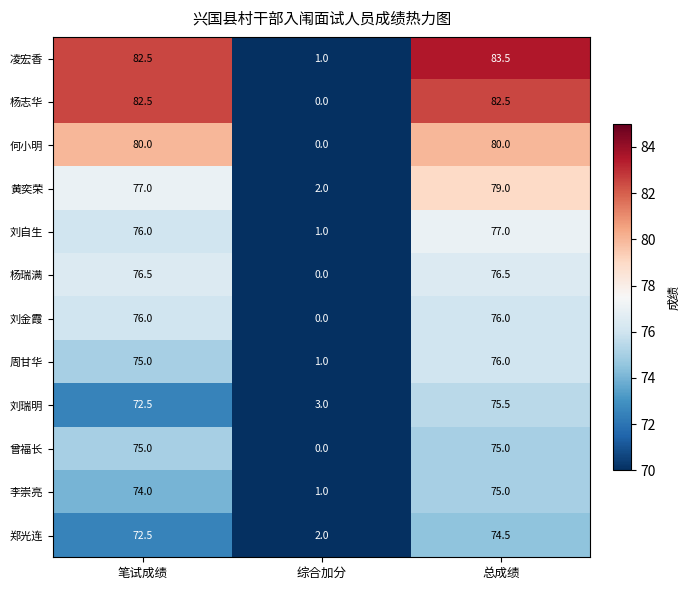

What is the total value across all series at 综合加分?

11.0